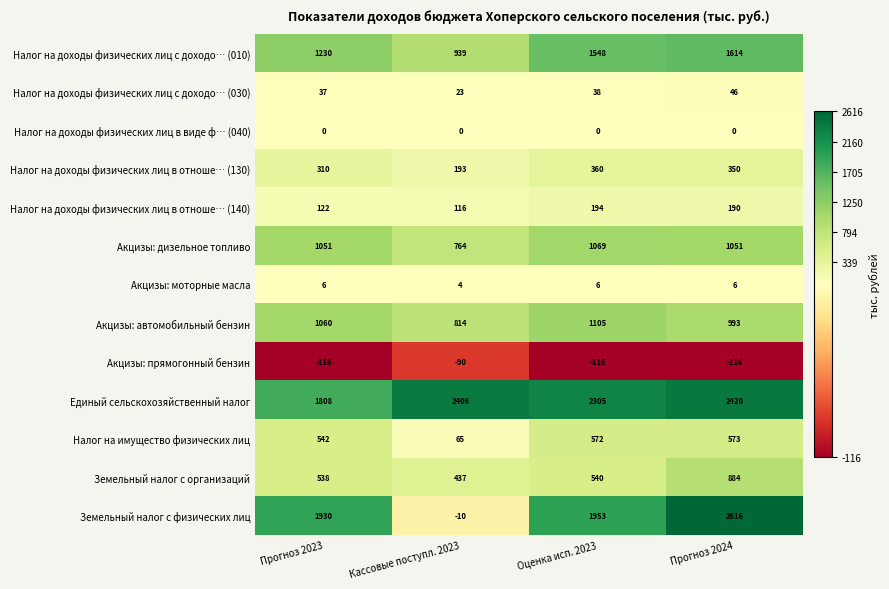

At which category is the sum across all series the highest?

Прогноз 2024